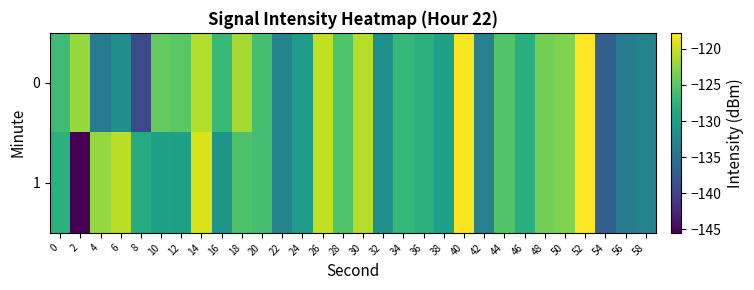

List the series in order of their overall mean, highest first.

0, 1